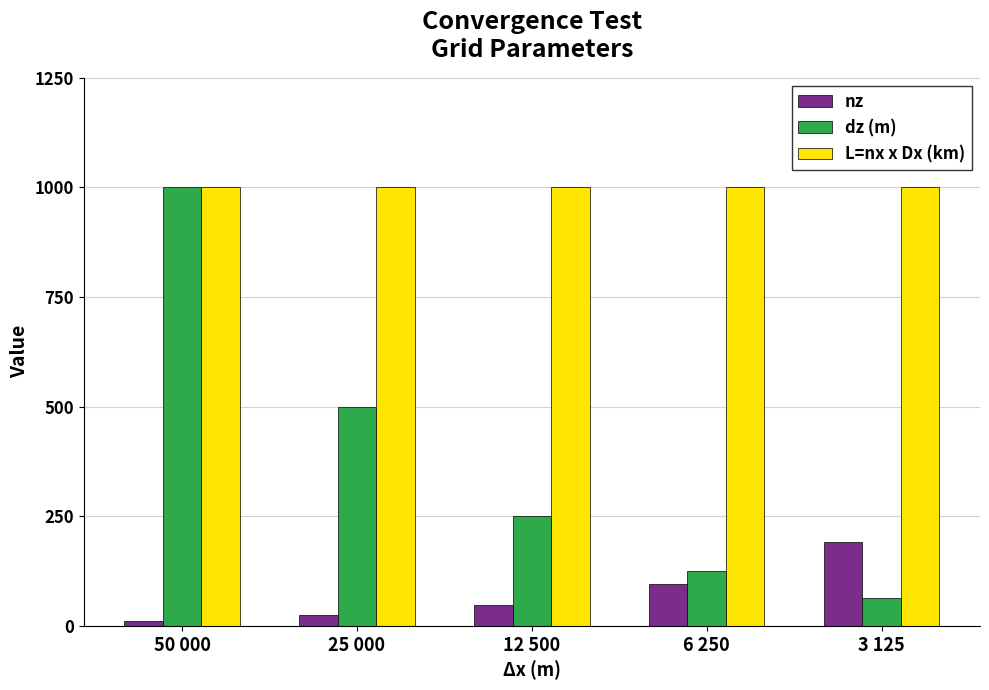

Read the nz value at 12 500.

48.0